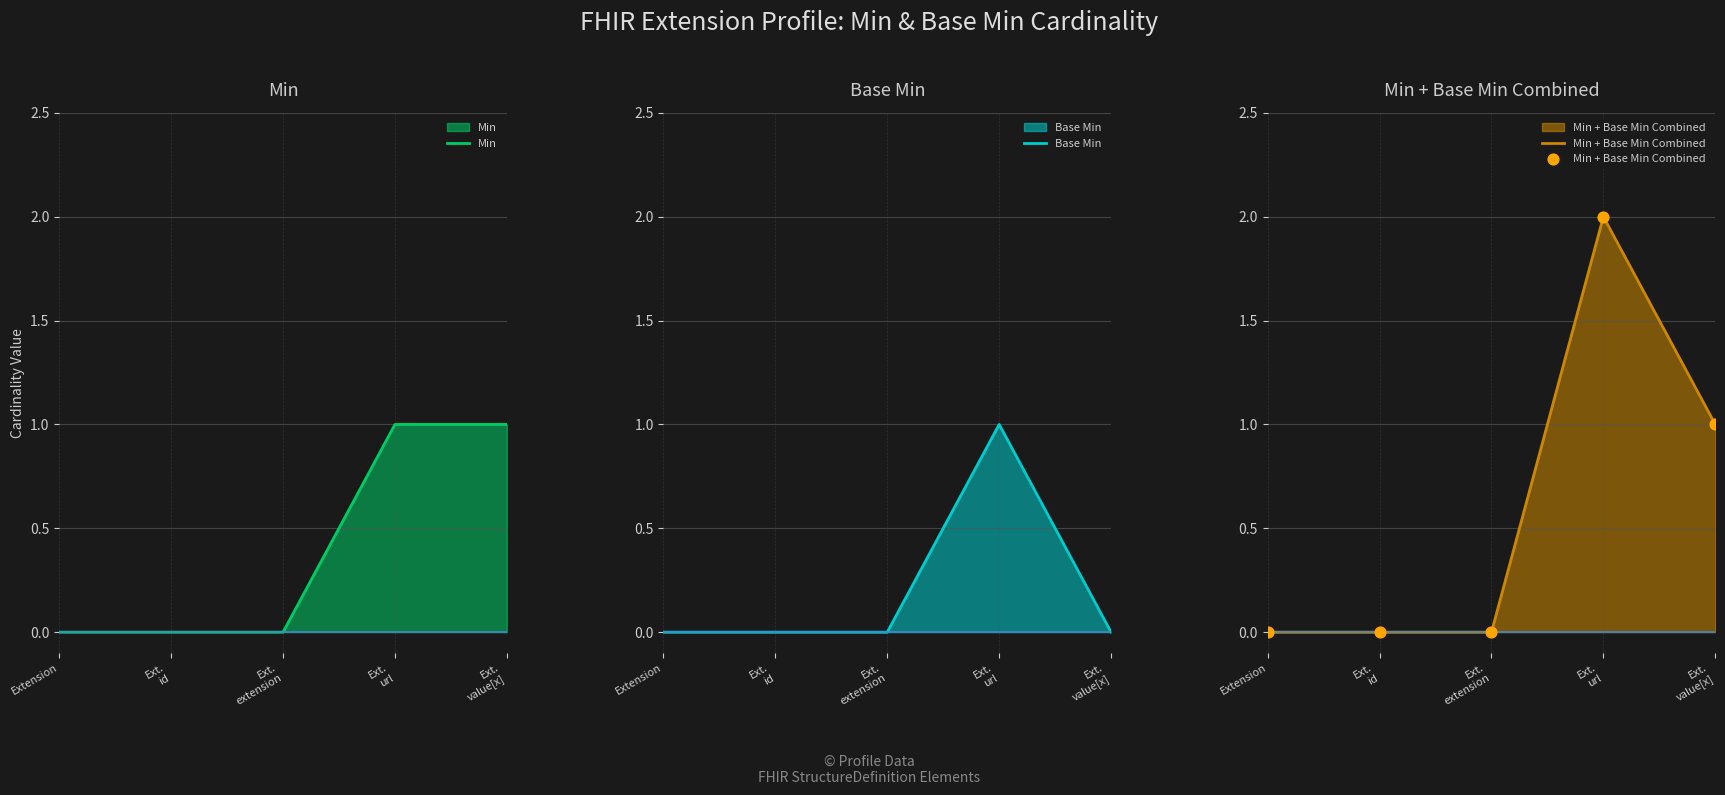

Which series has the widest spread of Y values?

Min + Base Min Combined